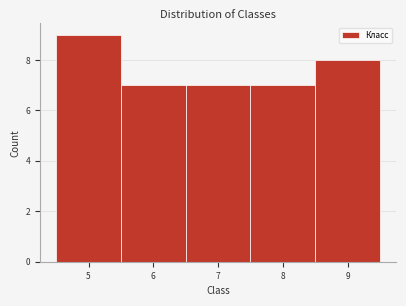

Reading left to right, transcribe this chart: for each bar, give the range it covers on the x-axis and its height. The values are not printed on the chart, so give them approximately, as read against the axis.

4.5 to 5.5: 9
5.5 to 6.5: 7
6.5 to 7.5: 7
7.5 to 8.5: 7
8.5 to 9.5: 8